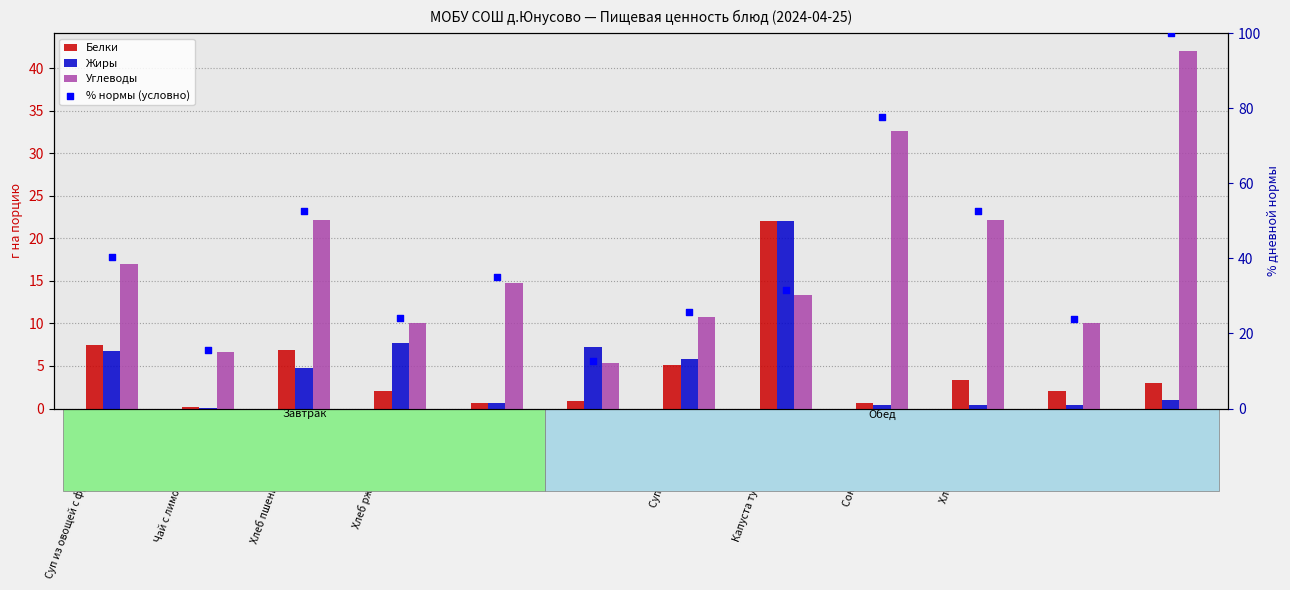

What are all the series names shown in the legend?

Белки, Жиры, Углеводы, % нормы (условно)